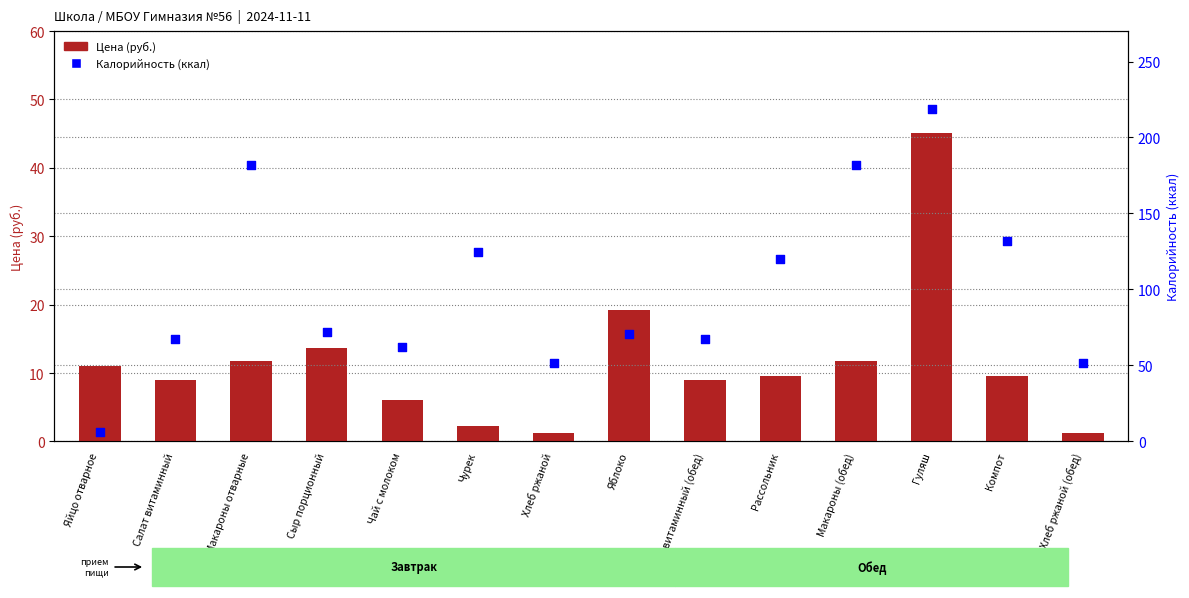

Which series has the largest total across all categories?

Калорийность (ккал)